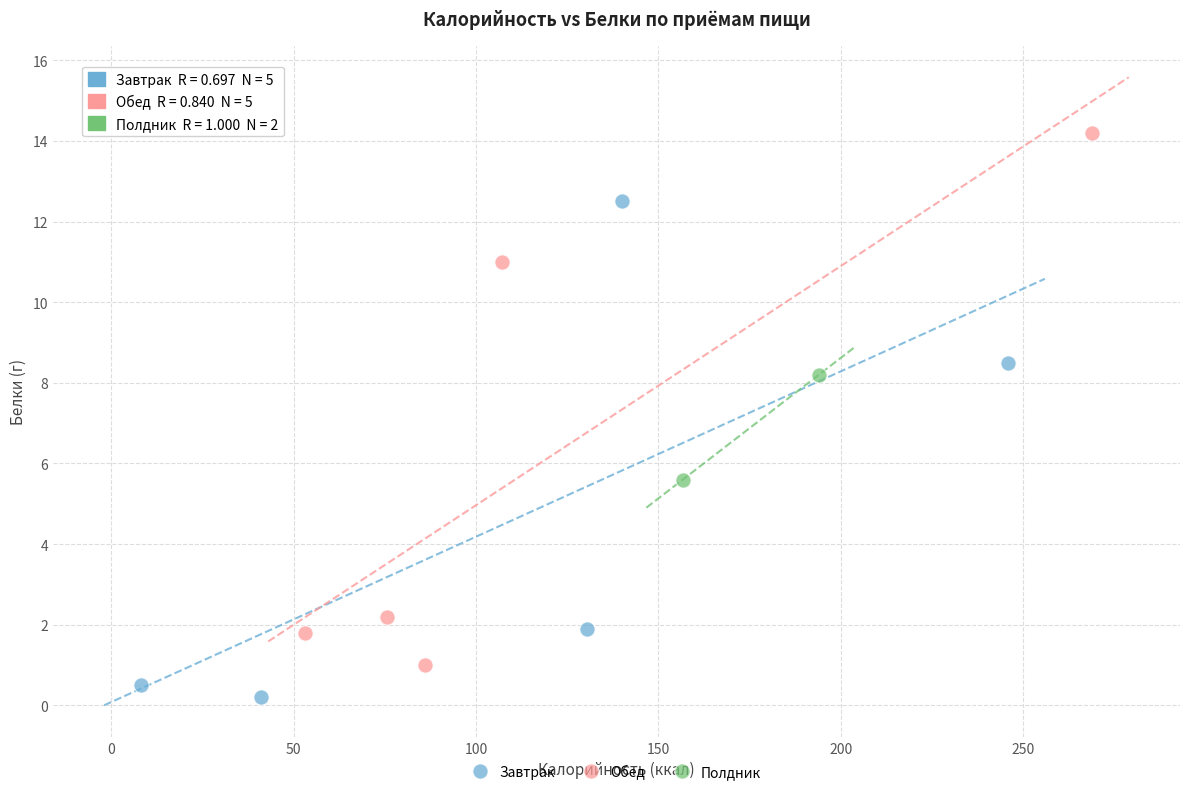

Which series contains the lowest Y value?

Завтрак